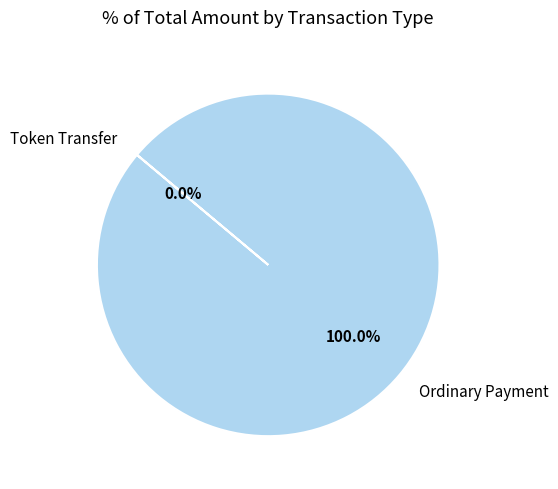

Is there a majority slice in this chart?

Yes